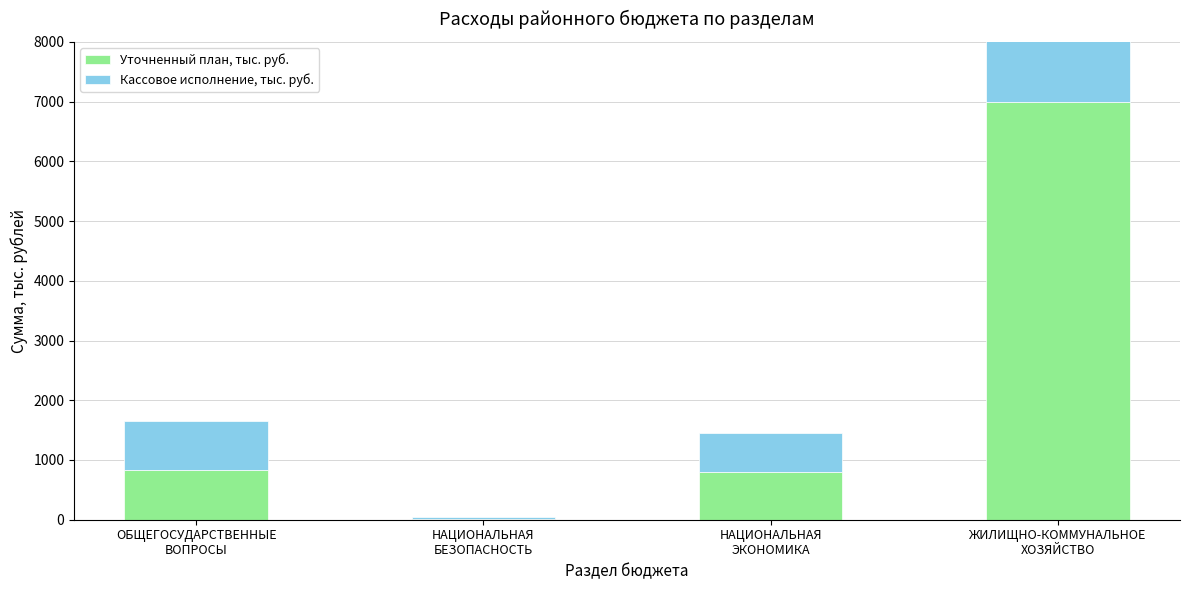

What is the label of the 1st bar from the left?

ОБЩЕГОСУДАРСТВЕННЫЕ
ВОПРОСЫ